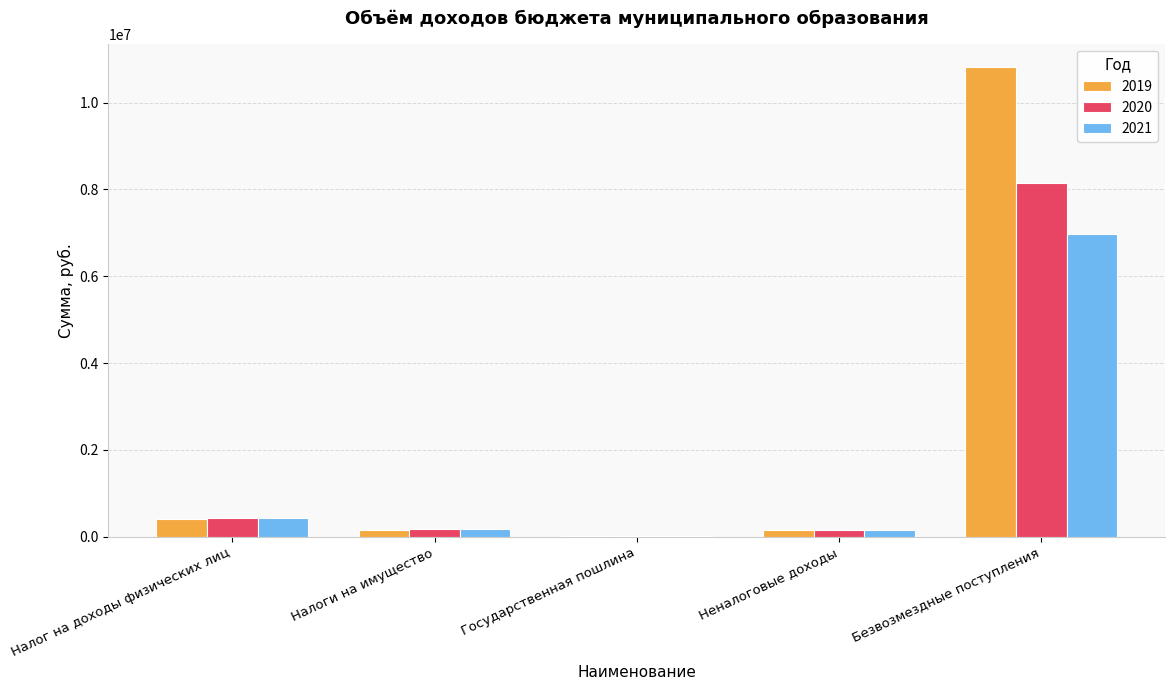

What is the total value across all series at Государственная пошлина?

54300